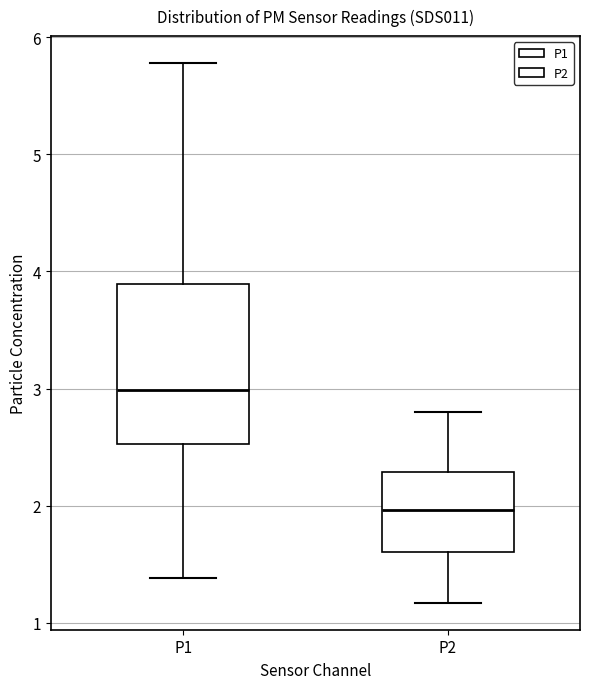

Where does the lower whisker of the box for P2 end on the y-axis? The values are not printed on the chart, so give them approximately, as read against the axis.

1.2